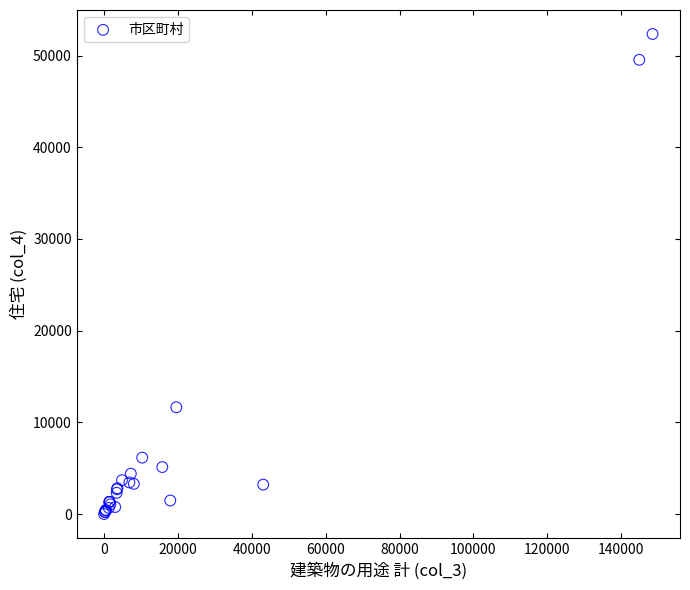

What Y value in the scatter plot is closest to 26178?

11645